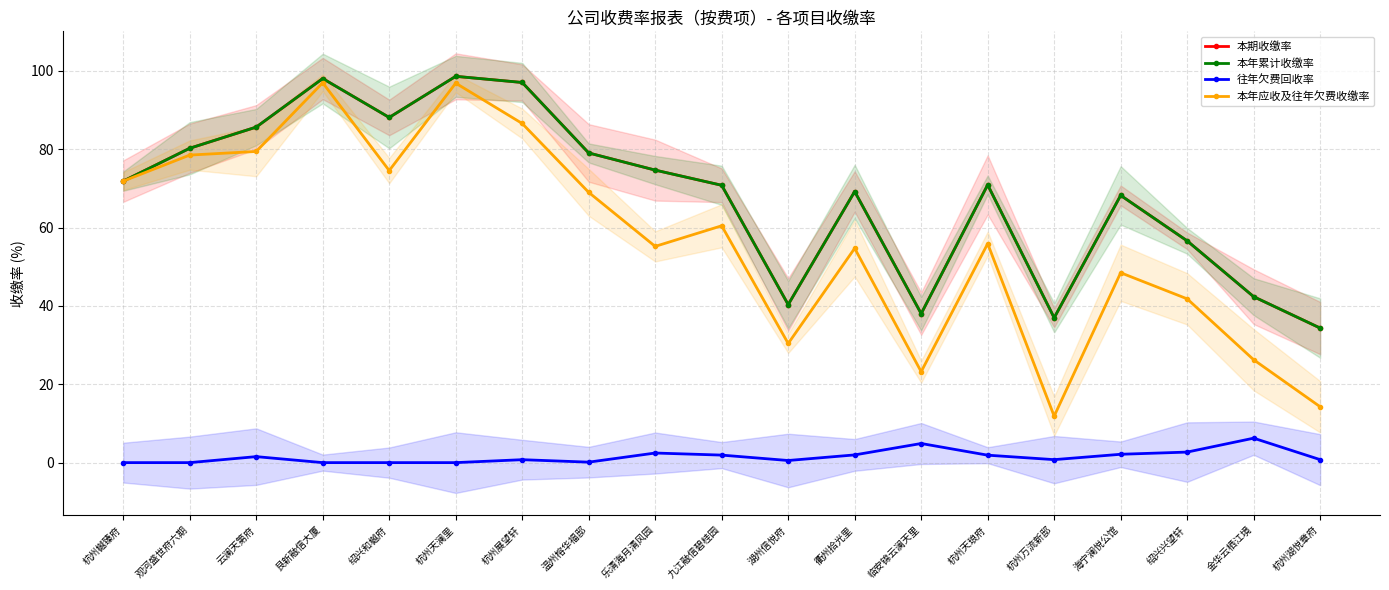

What is the label of the 13th point from the right?

杭州展望轩